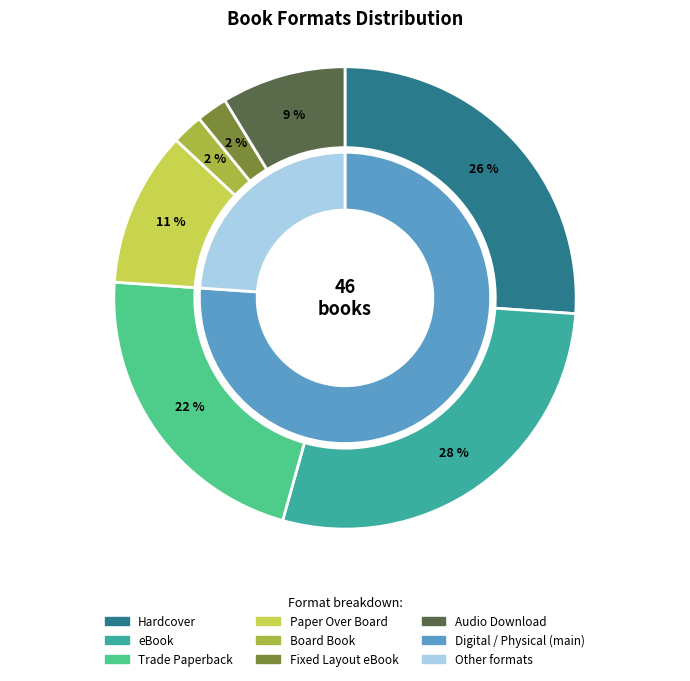

Rank the categories by value from highest to lowest.

eBook, Hardcover, Trade Paperback, Paper Over Board, Audio Download, Board Book, Fixed Layout eBook